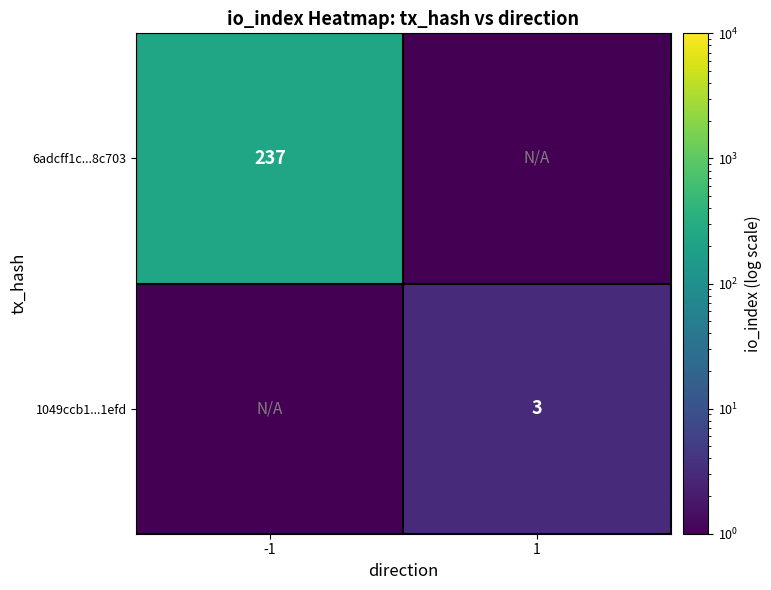

Between 1 and -1, which is larger?

-1